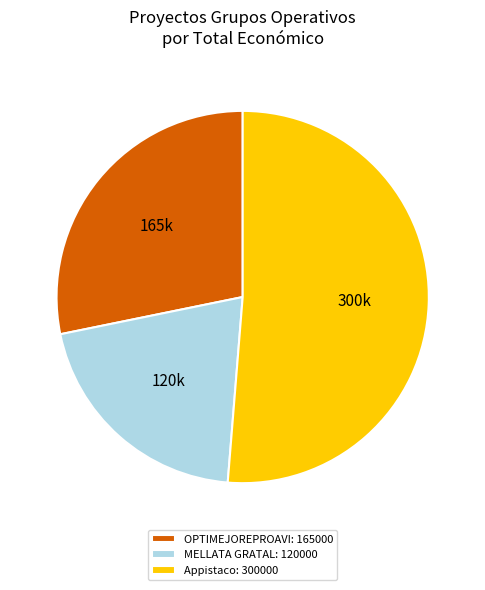

Which slice is the largest?

Appistaco